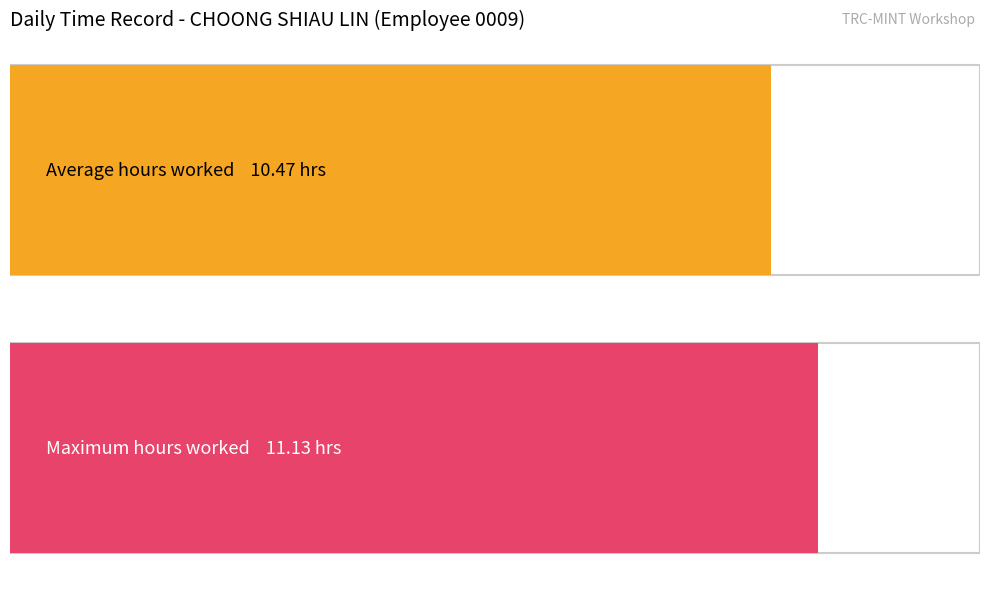

What is the maximum value shown in the chart?

11.1